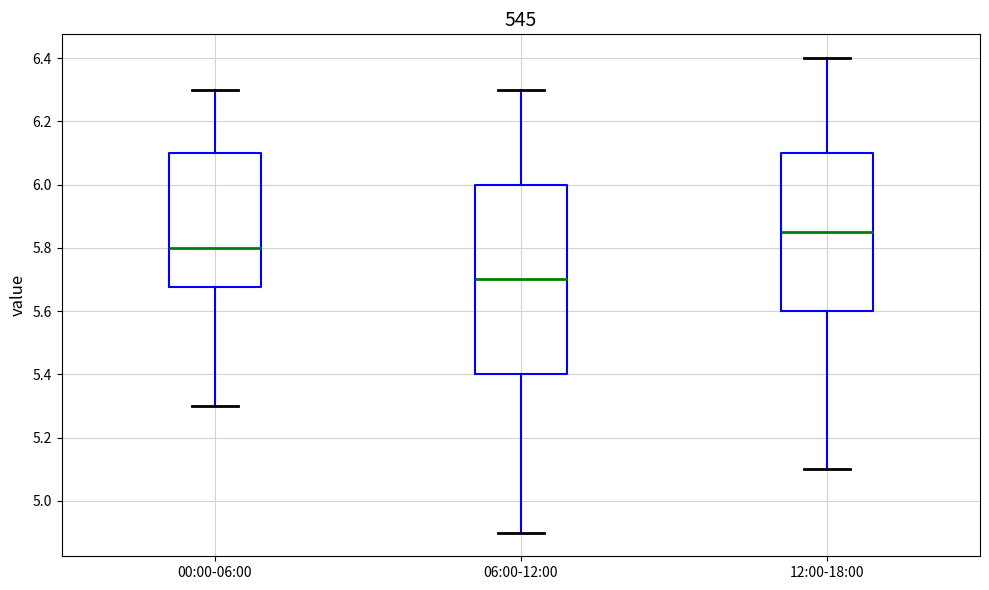

Where does the lower whisker of the box for 12:00-18:00 end on the y-axis? The values are not printed on the chart, so give them approximately, as read against the axis.

5.10